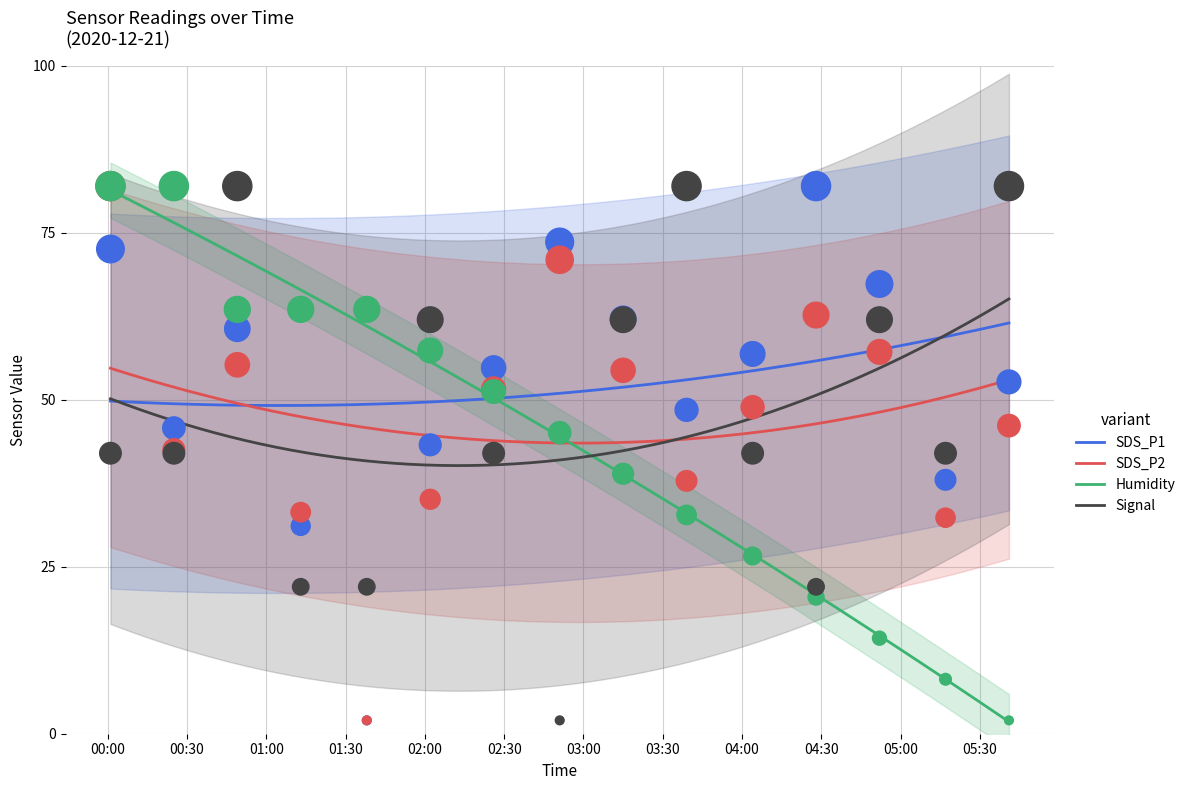

Which series has the largest total across all categories?

SDS_P1